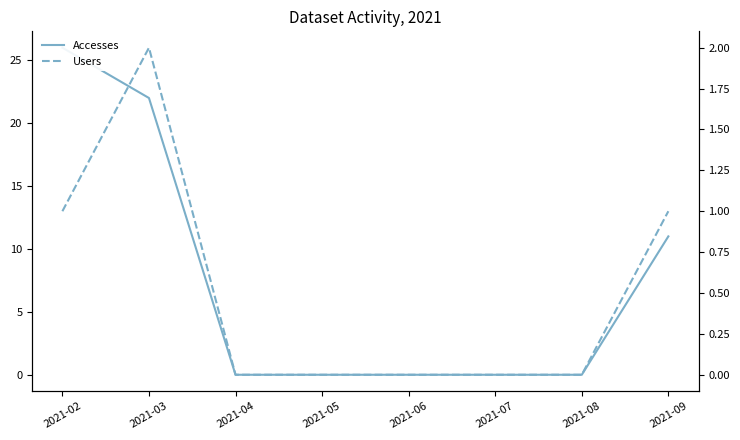

What is the difference between the maximum and minimum values in the Accesses series?

26